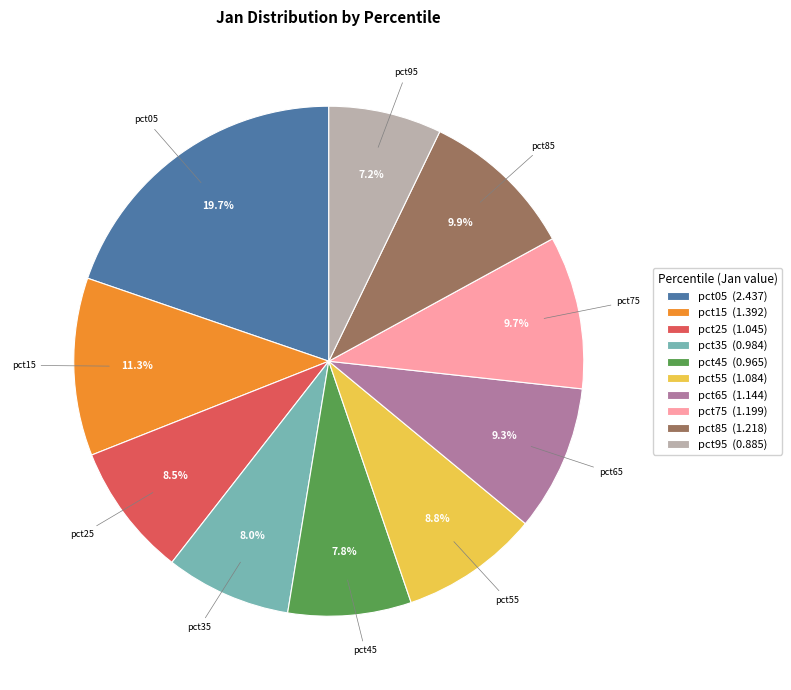

Which slice is the largest?

pct05